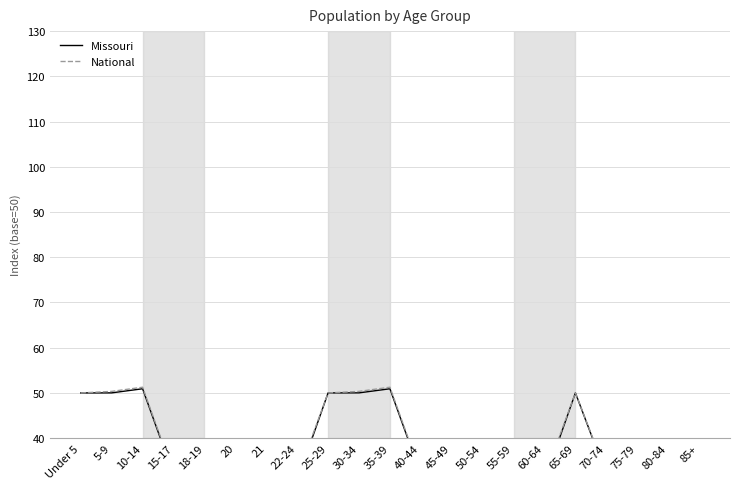

Which category has the lowest value across all series?

21